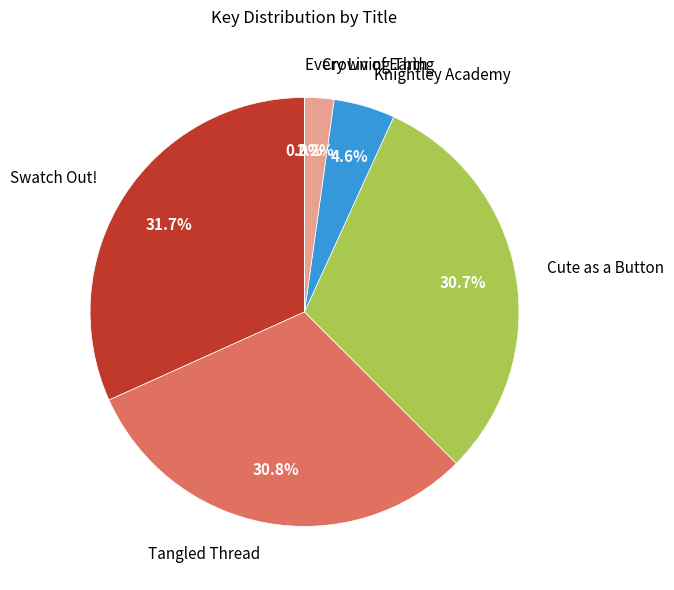

Does Crown of Earth account for over 50% of the chart?

No